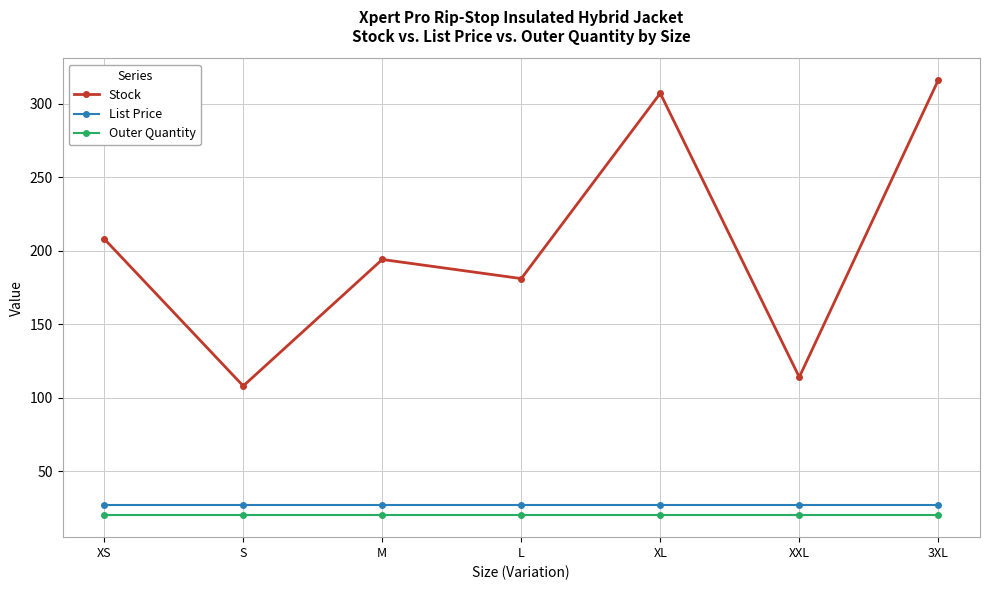

How many distinct data groups are displayed?

3